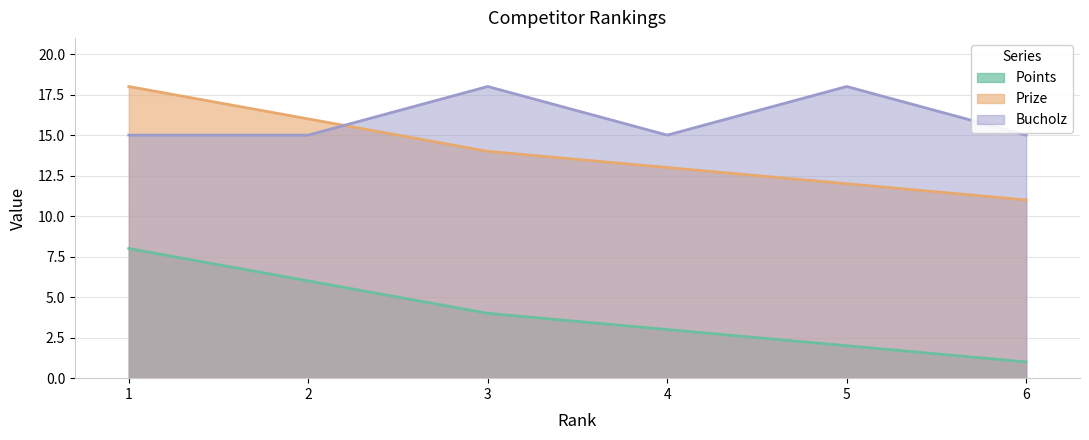

Reading left to right, transcribe all the data shown in this chart.

Points: 1=8	2=6	3=4	4=3	5=2	6=1
Prize: 1=18	2=16	3=14	4=13	5=12	6=11
Bucholz: 1=15	2=15	3=18	4=15	5=18	6=15